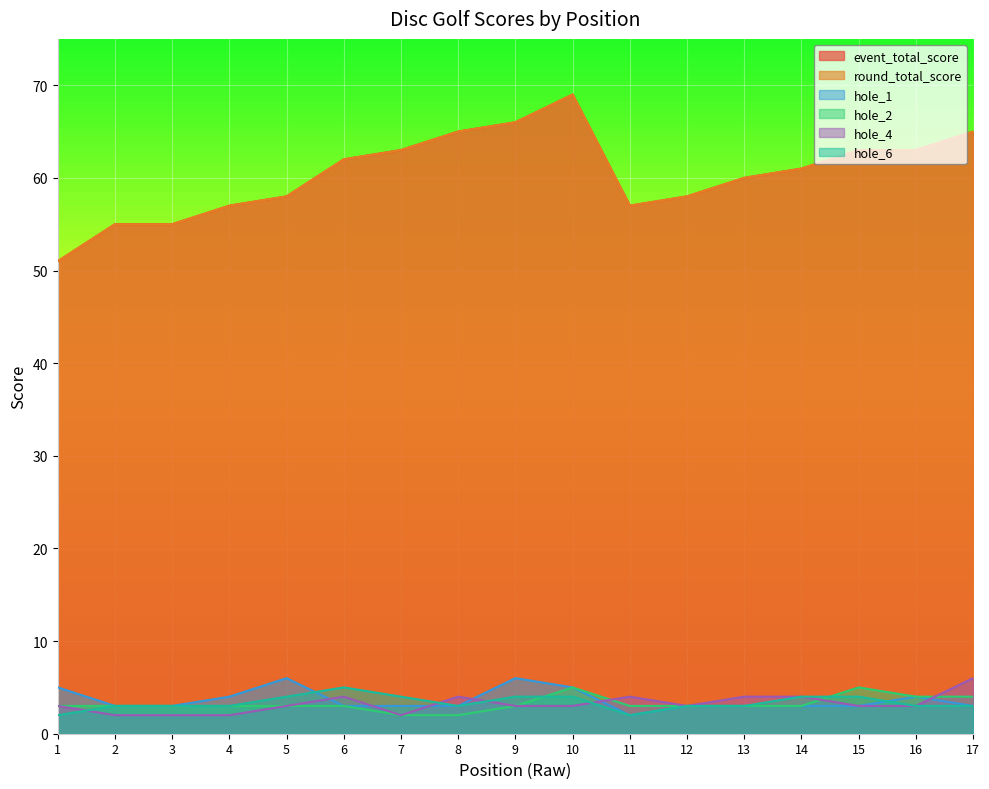

True or false: hole_4 has a value of 4 at 11.

True